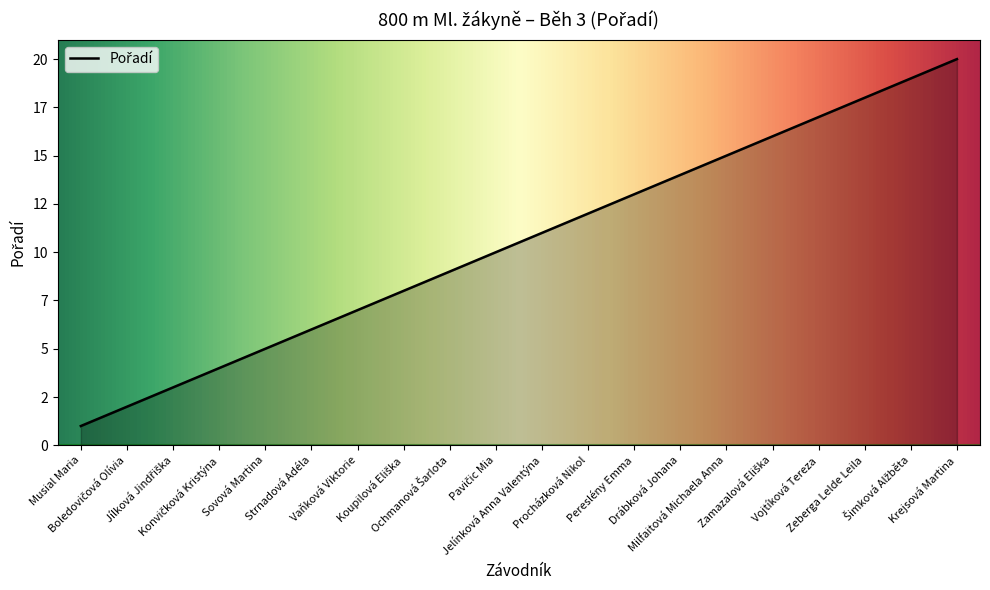

Is this an area chart (filled region under the line)?

Yes